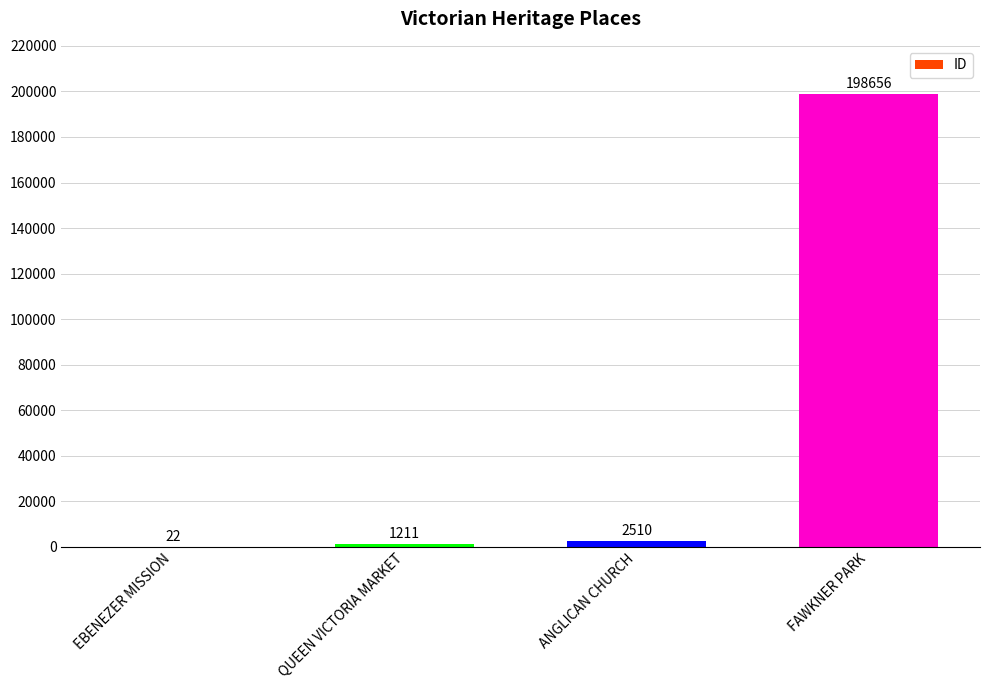

How many data points does each series have?

4